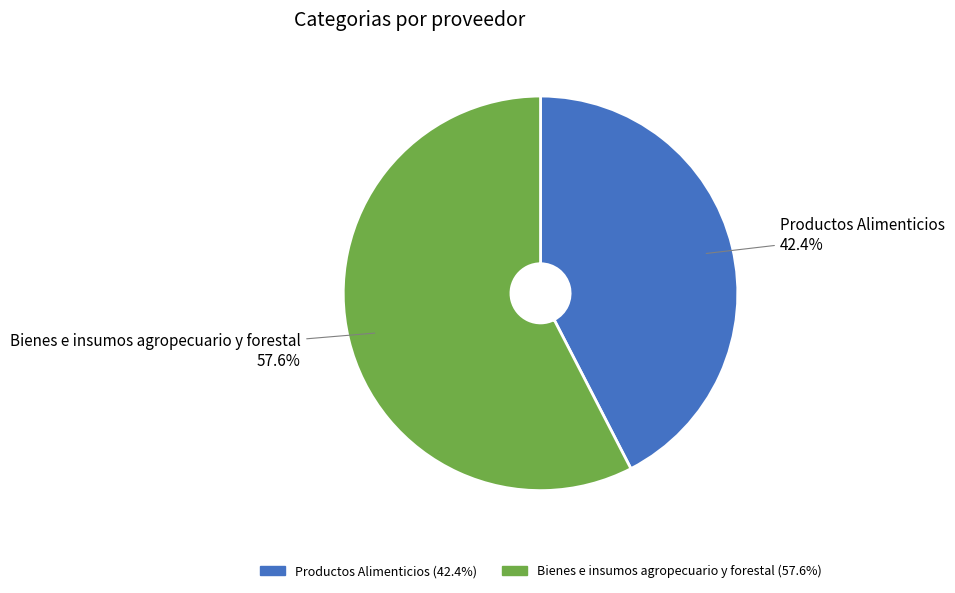

Rank the categories by value from highest to lowest.

Bienes e insumos agropecuario y forestal, Productos Alimenticios